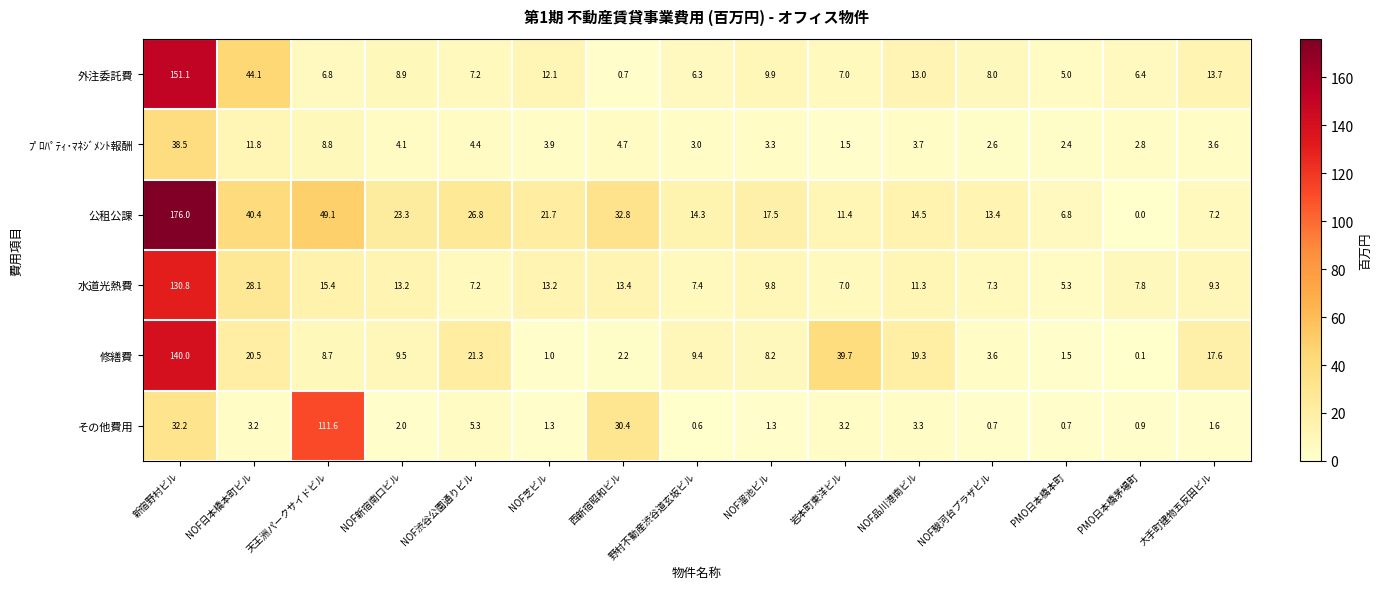

What is the spread (max minus min) of values at NOF日本橋本町ビル?

40.9